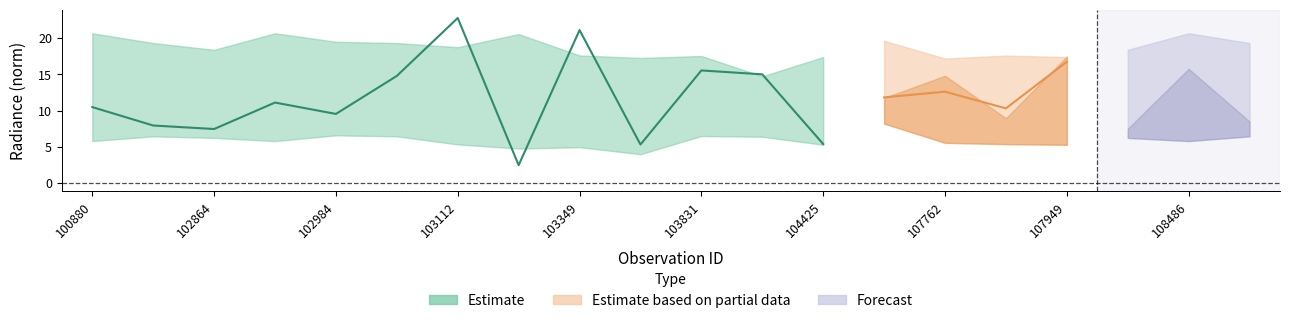

Count the number of categories in the chart.

20